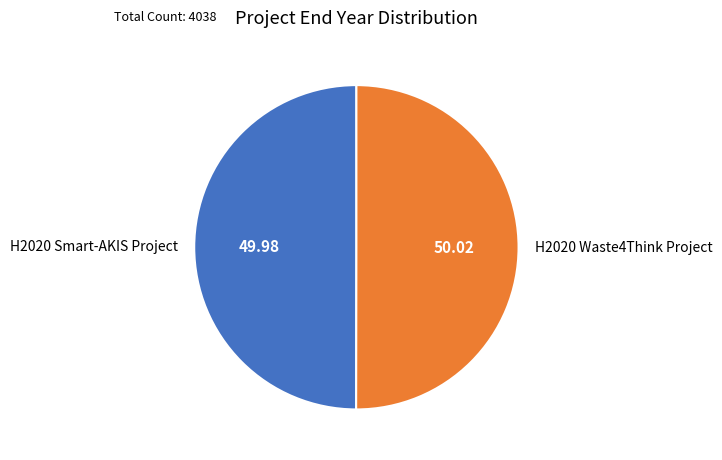

Approximately how many times larger is the value at H2020 Smart-AKIS Project compared to H2020 Waste4Think Project?

1.0